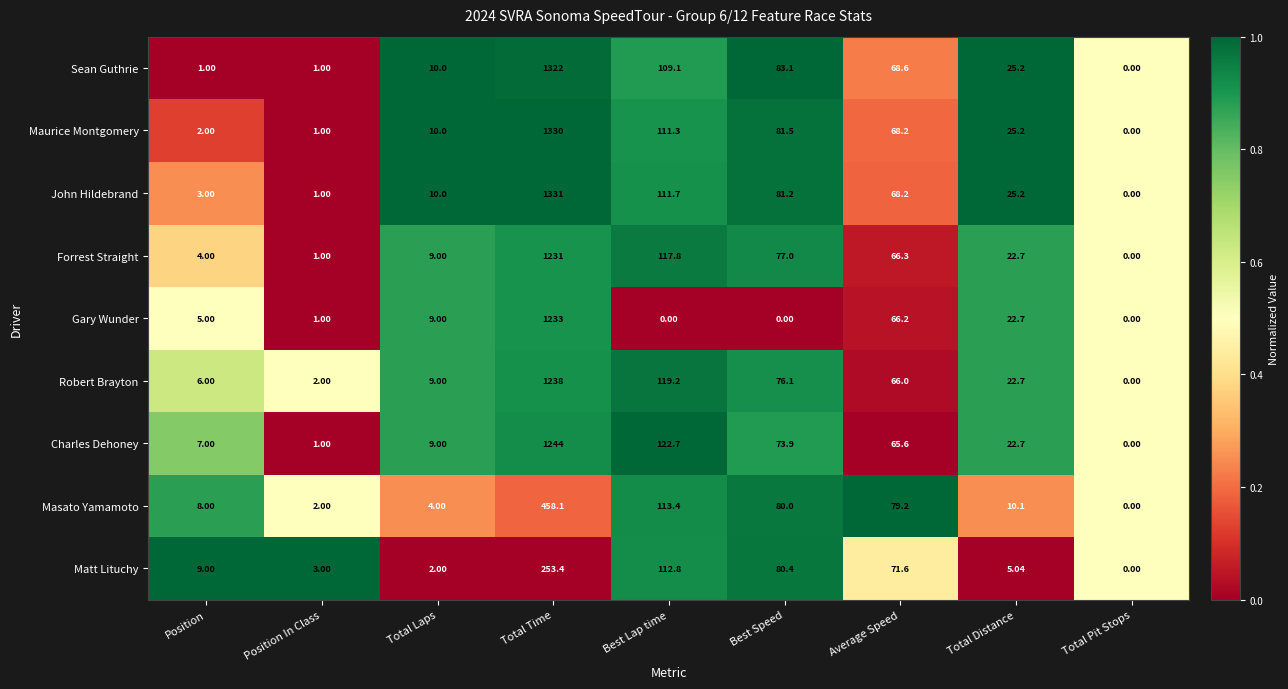

Where does the Sean Guthrie series first go above 25?

Total Time